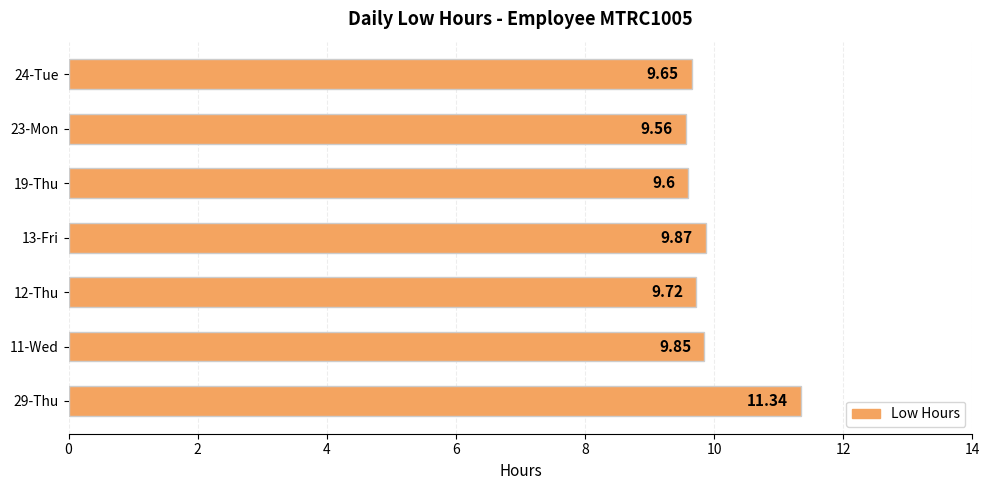

What is the difference between the second highest and minimum values?

0.3